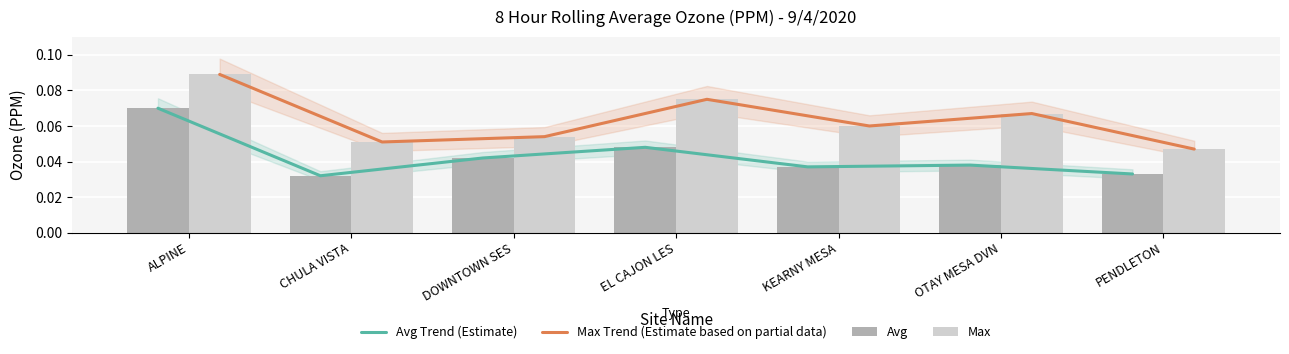

At which category is the sum across all series the highest?

ALPINE